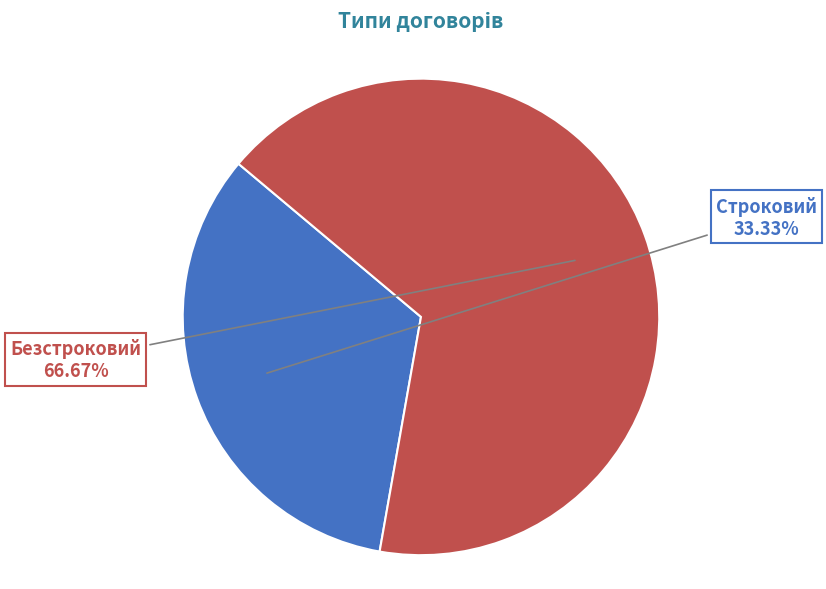

Does Безстроковий represent more than half of the total?

Yes